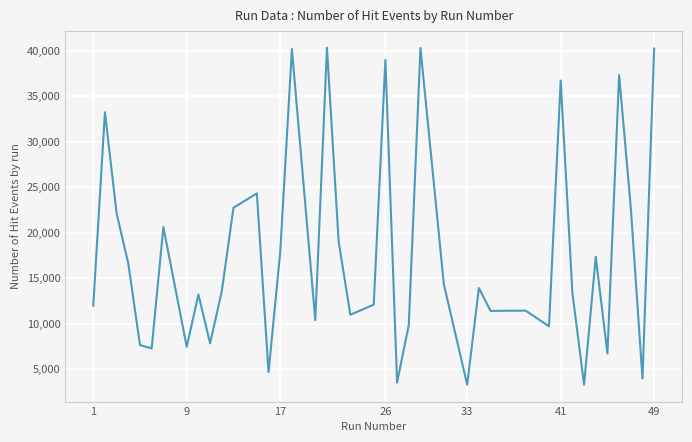

What is the difference between the maximum and minimum values?

37034